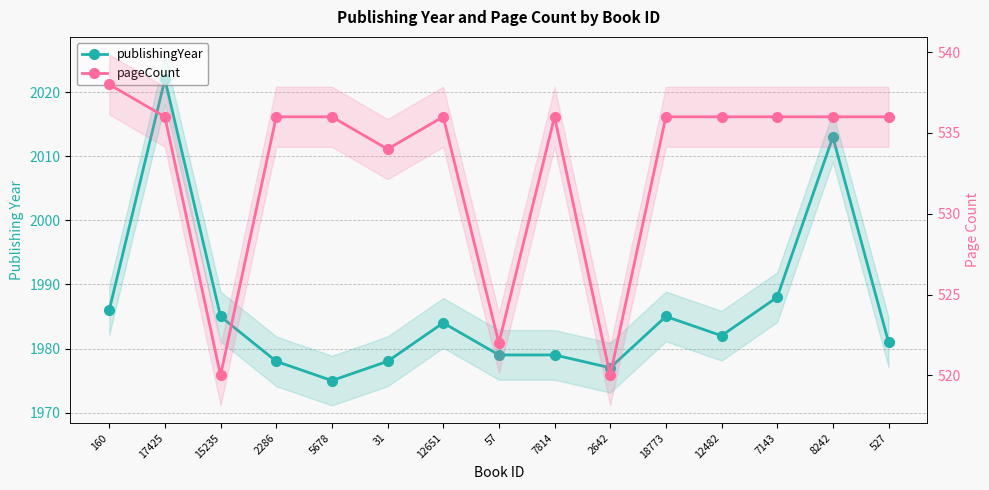

What is the difference between the maximum and minimum values in the pageCount series?

18